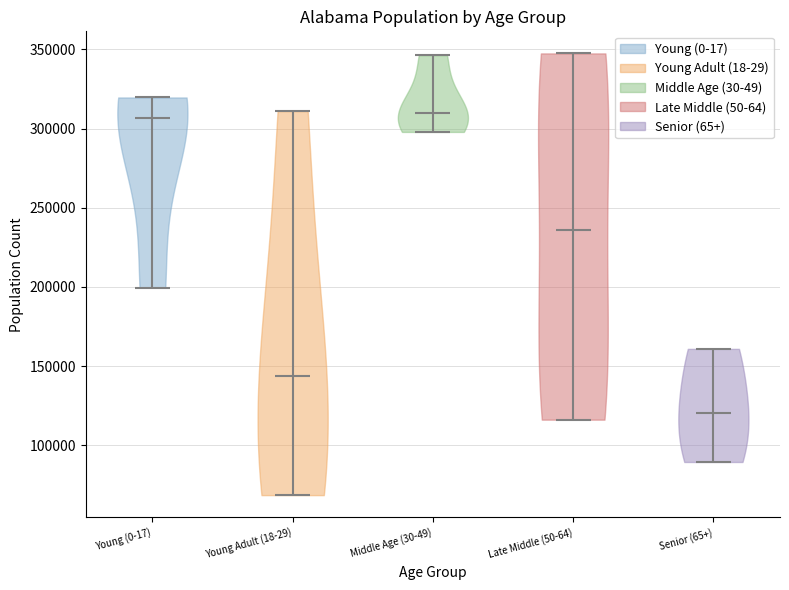

Reading left to right, read every violin against the y-axis: where its median line is, and the lowest and highest points it reaches. The values are not printed on the chart, so give them approximately, as read against the axis.

Young (0-17): median line 305000, lowest point 200000, highest point 320000
Young Adult (18-29): median line 145000, lowest point 70000, highest point 310000
Middle Age (30-49): median line 310000, lowest point 300000, highest point 345000
Late Middle (50-64): median line 235000, lowest point 115000, highest point 345000
Senior (65+): median line 120000, lowest point 90000, highest point 160000